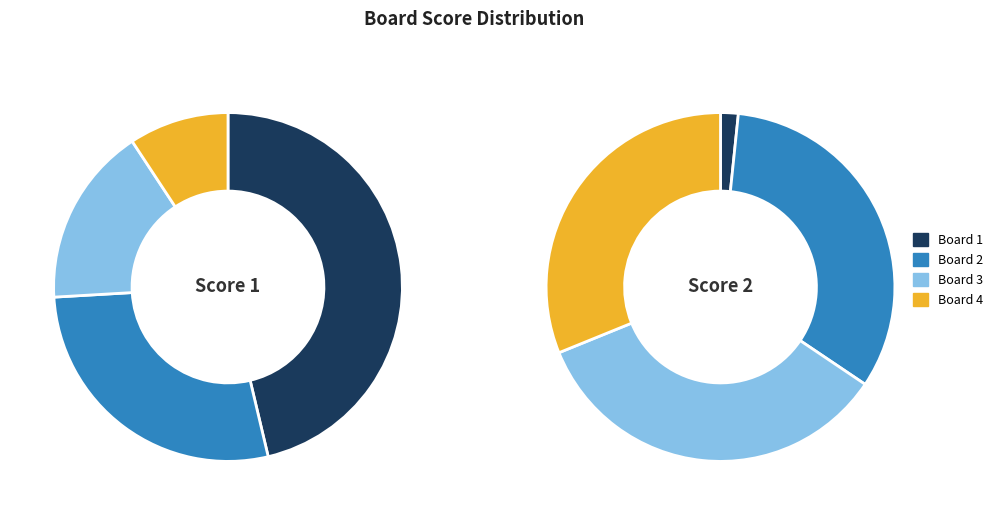

Combined, do Board 4 and Board 2 account for over 50%?

No